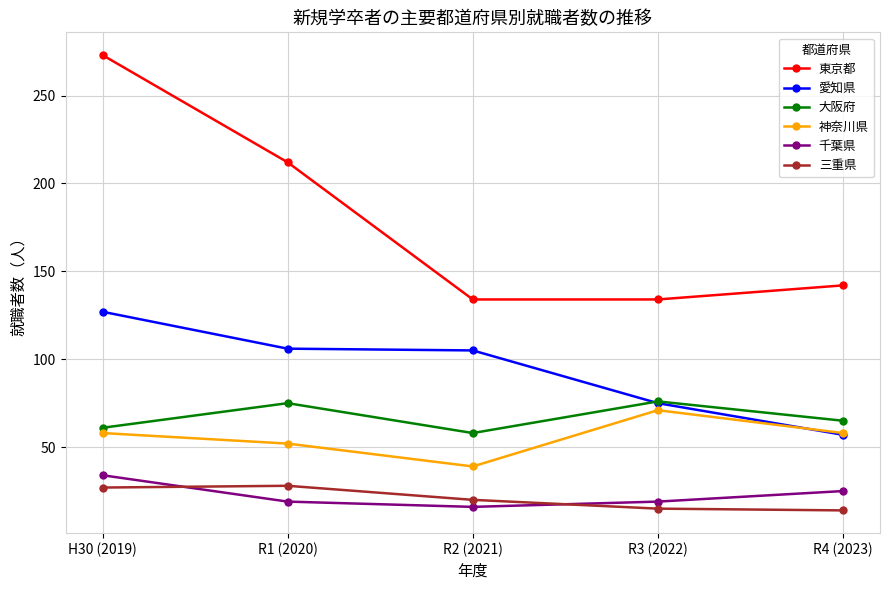

What is the difference between the maximum and minimum values in the 大阪府 series?

18